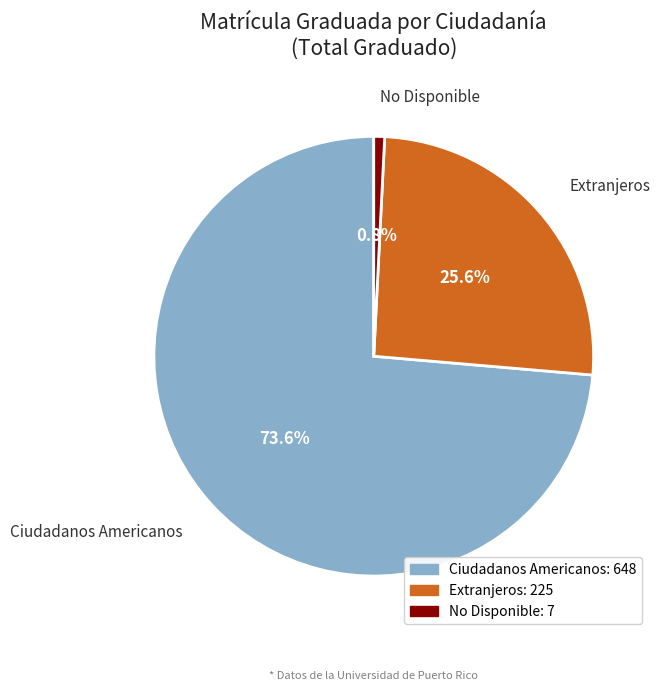

To the nearest percent, what is the average slice percentage?

33%